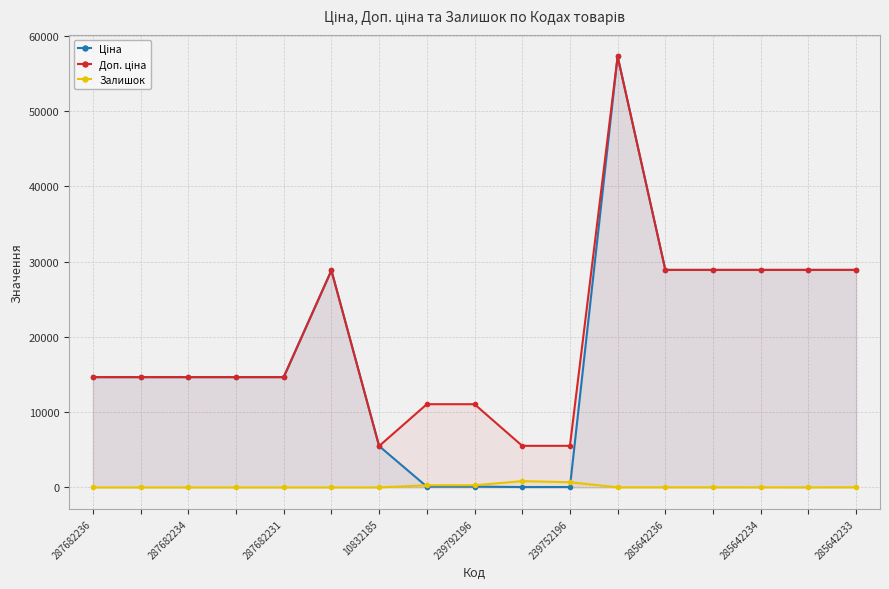

Does the chart display data point markers on the line(s)?

Yes